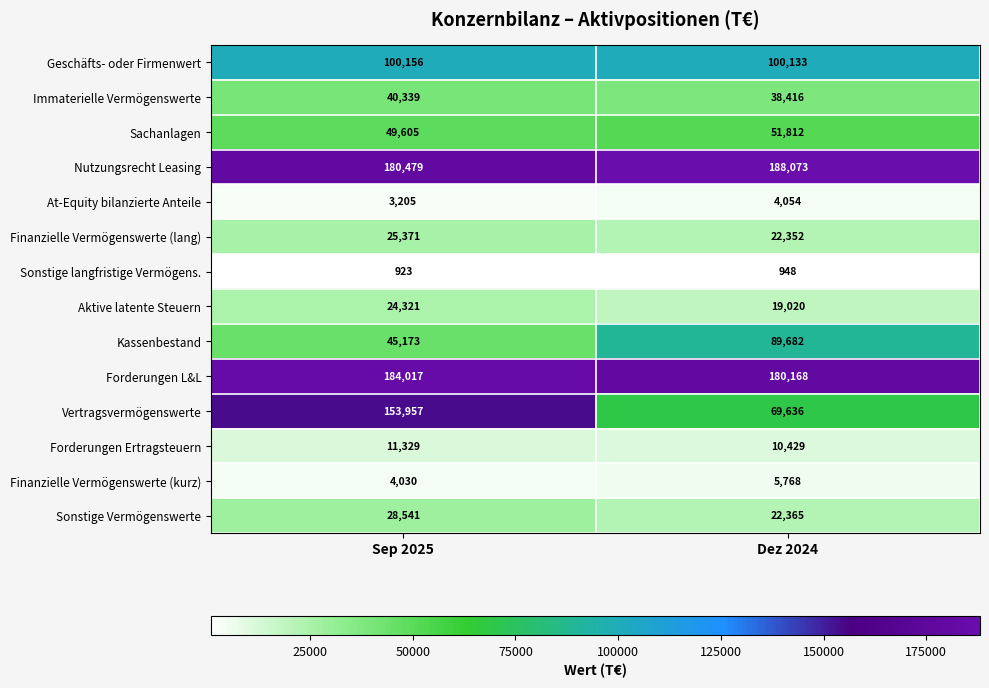

Rank the series at Sep 2025 from highest to lowest value.

Forderungen L&L, Nutzungsrecht Leasing, Vertragsvermögenswerte, Geschäfts- oder Firmenwert, Sachanlagen, Kassenbestand, Immaterielle Vermögenswerte, Sonstige Vermögenswerte, Finanzielle Vermögenswerte (lang), Aktive latente Steuern, Forderungen Ertragsteuern, Finanzielle Vermögenswerte (kurz), At-Equity bilanzierte Anteile, Sonstige langfristige Vermögens.